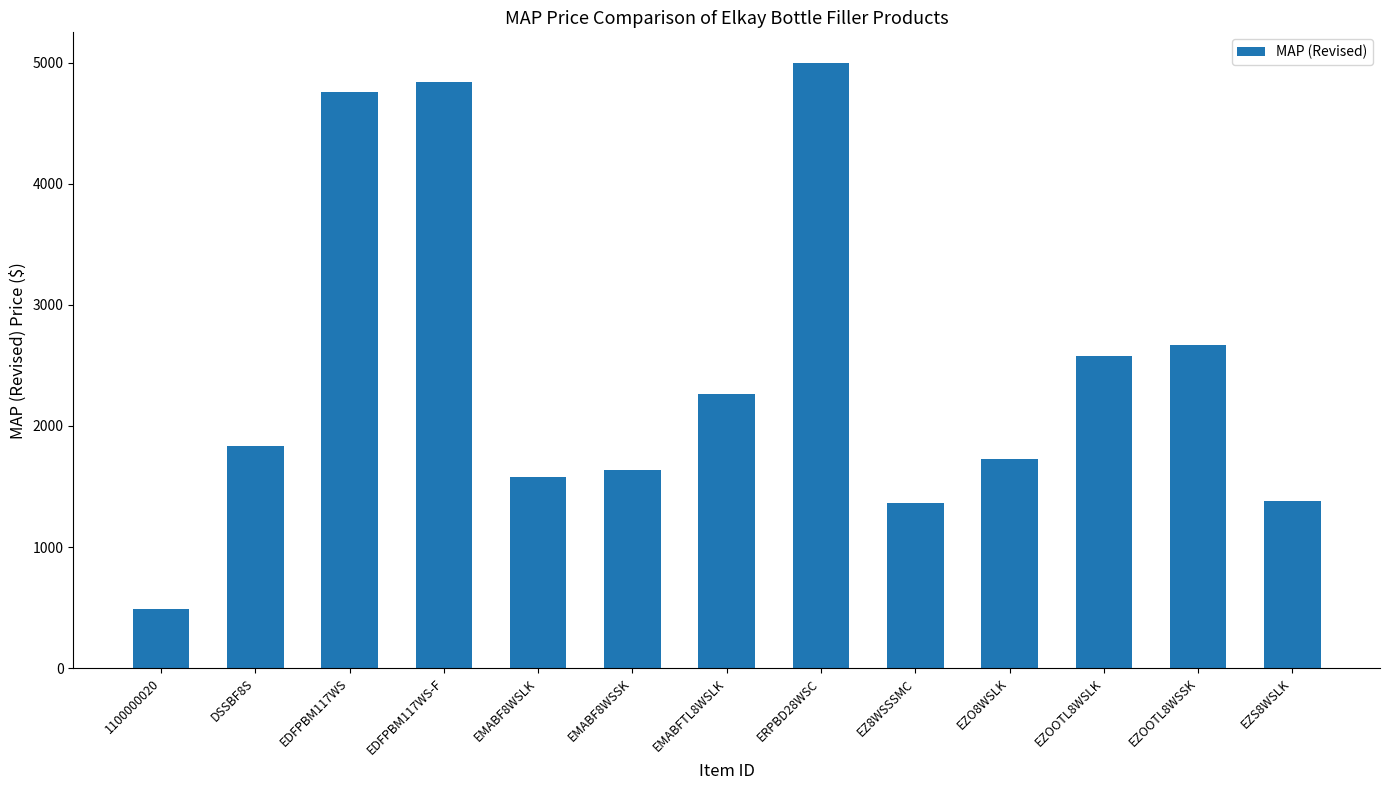

What is the label of the 9th bar from the left?

EZ8WSSSMC